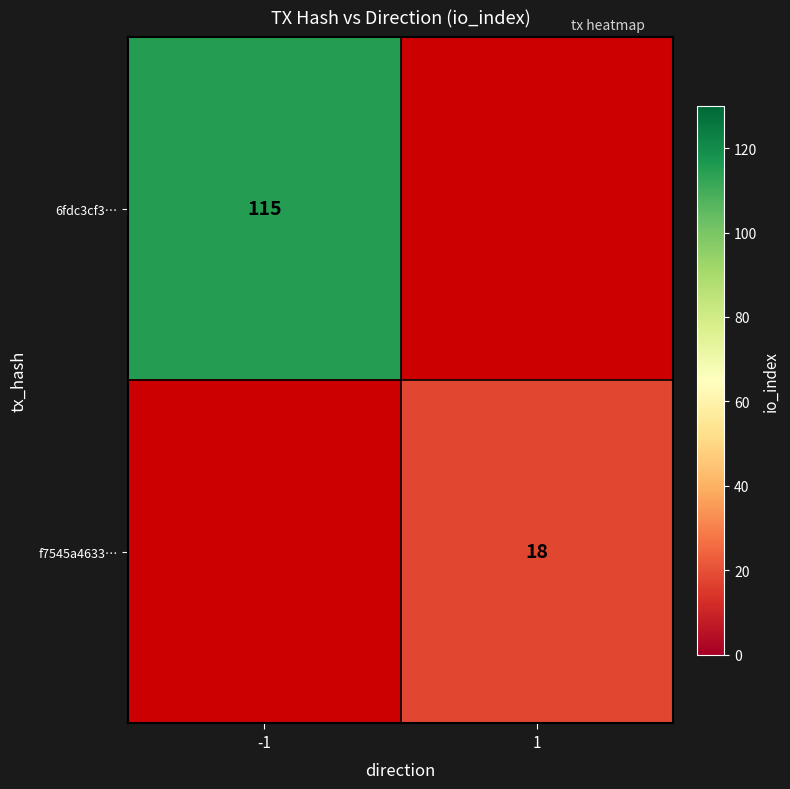

Which has a higher value, 1 or -1?

-1